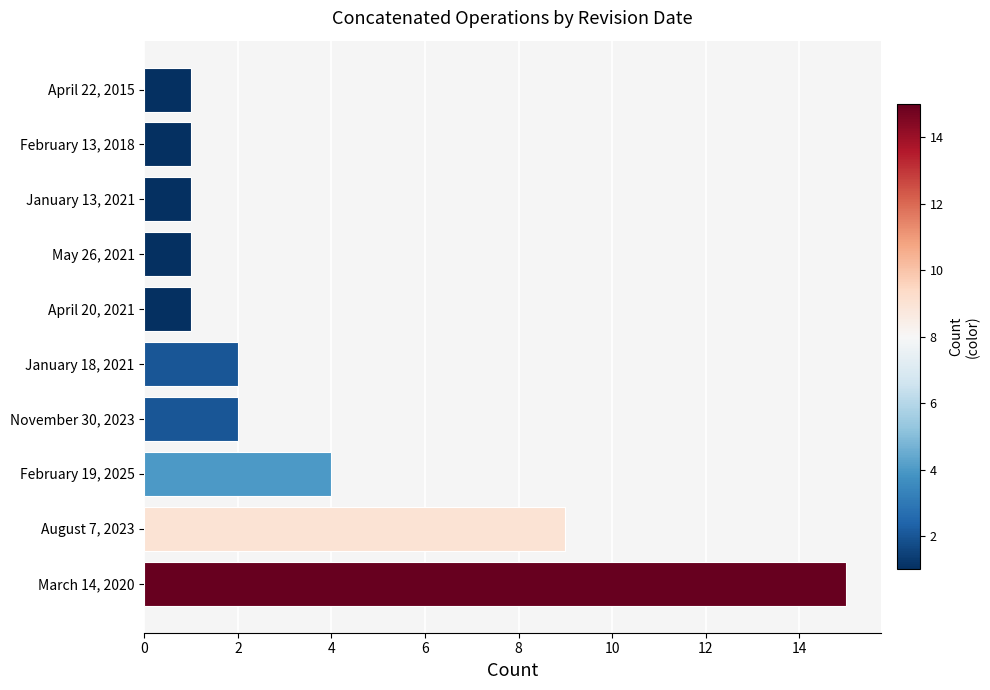

Approximately how many times larger is the value at January 13, 2021 compared to April 20, 2021?

1.0